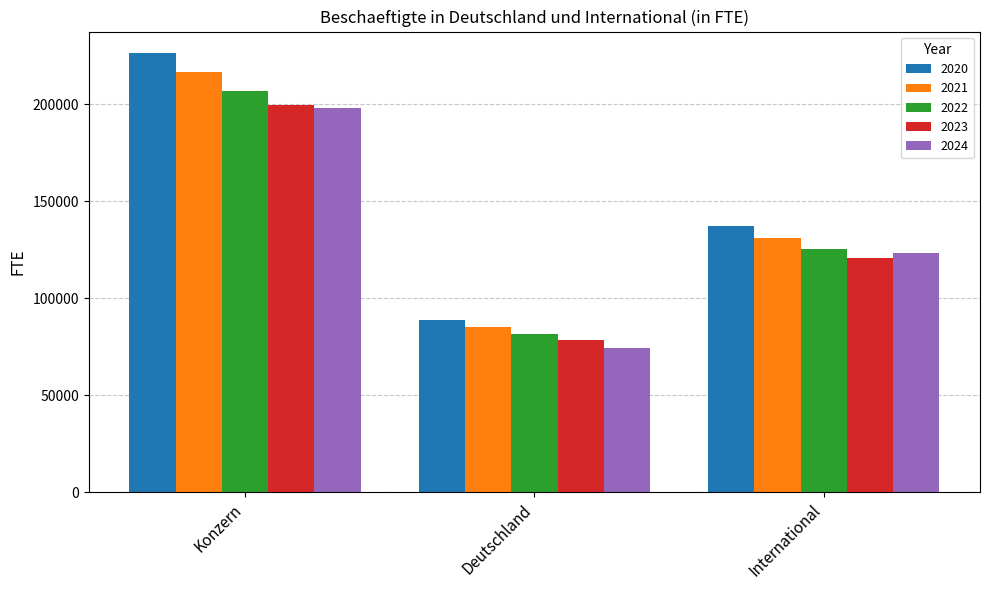

Count the 2023 values in the range 78600 to 199652.

3